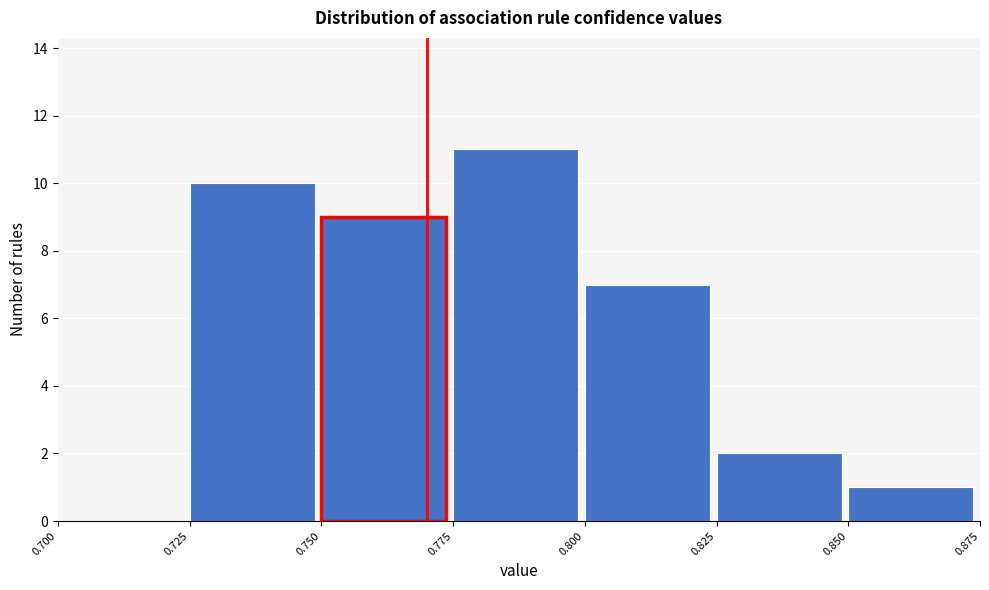

Which range on the x-axis has the tallest bar?

0.775 to 0.800